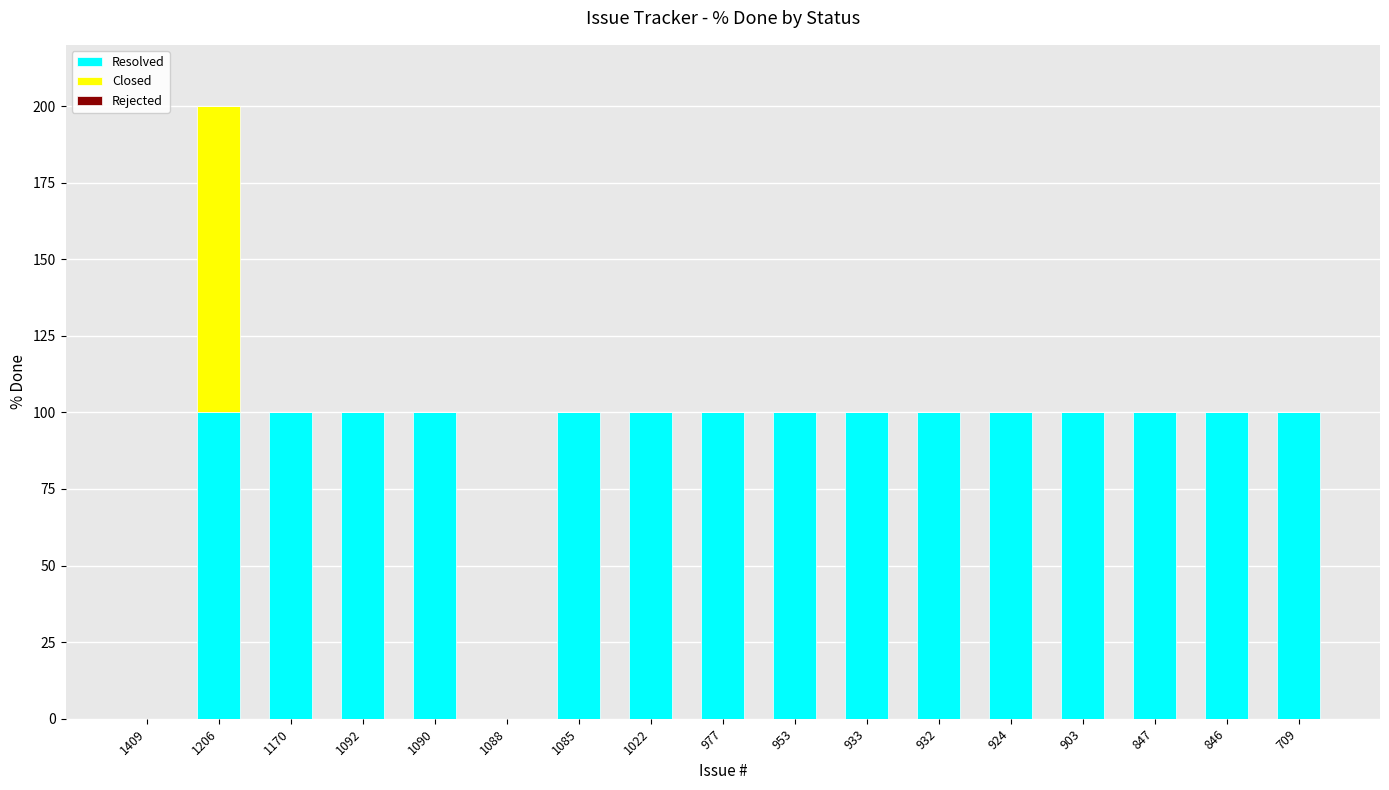

True or false: Resolved has a value of 30 at 977.

False